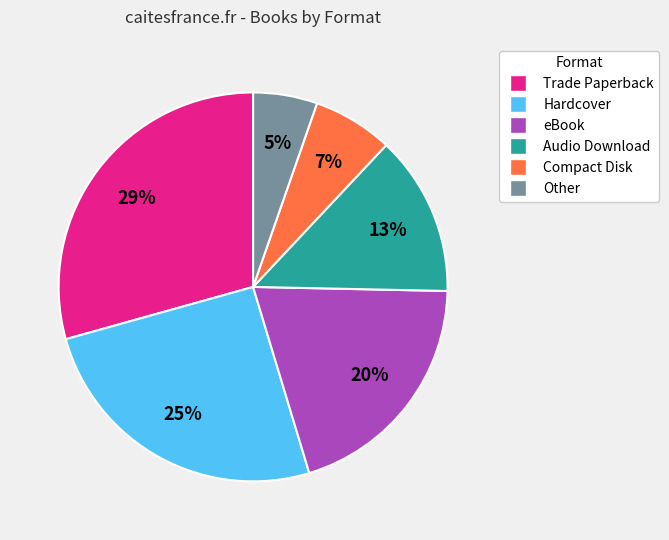

To the nearest percent, what portion does Audio Download represent?

13%